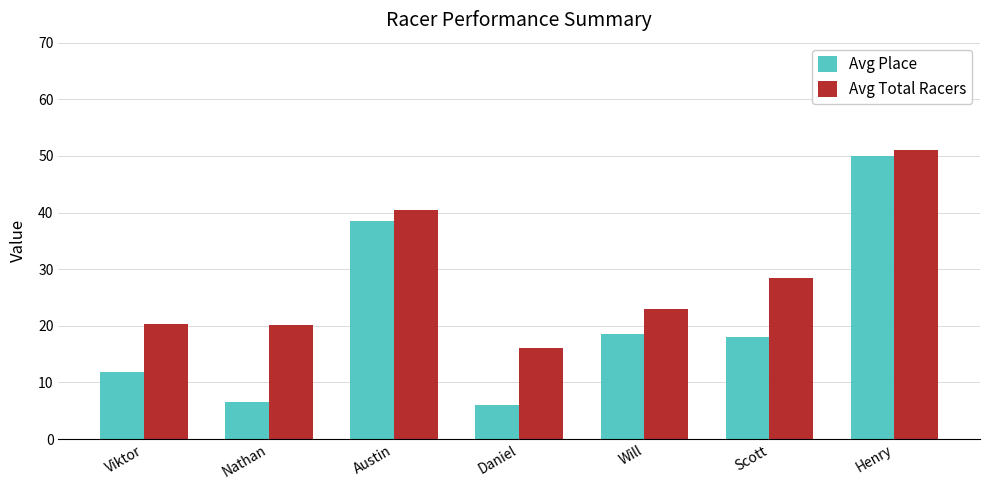

The Avg Place series shows 18.5 at Will. True or false?

True